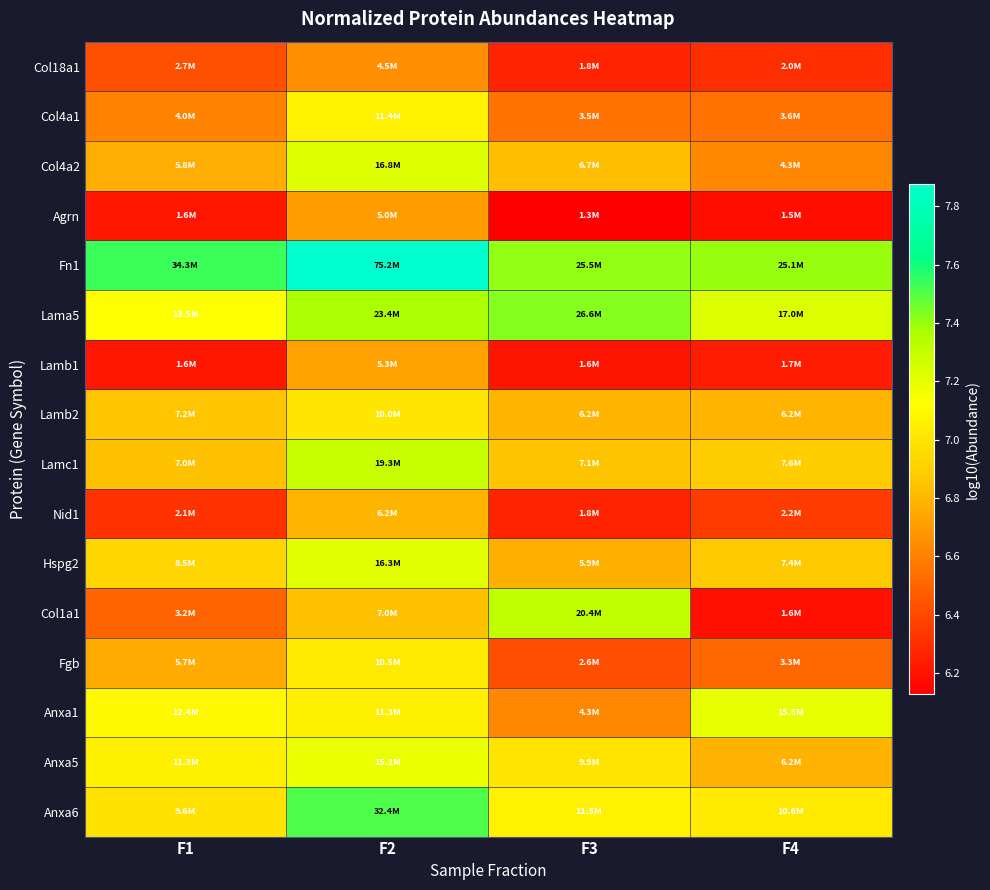

What is the difference between the highest and lowest values at F3?

1.3